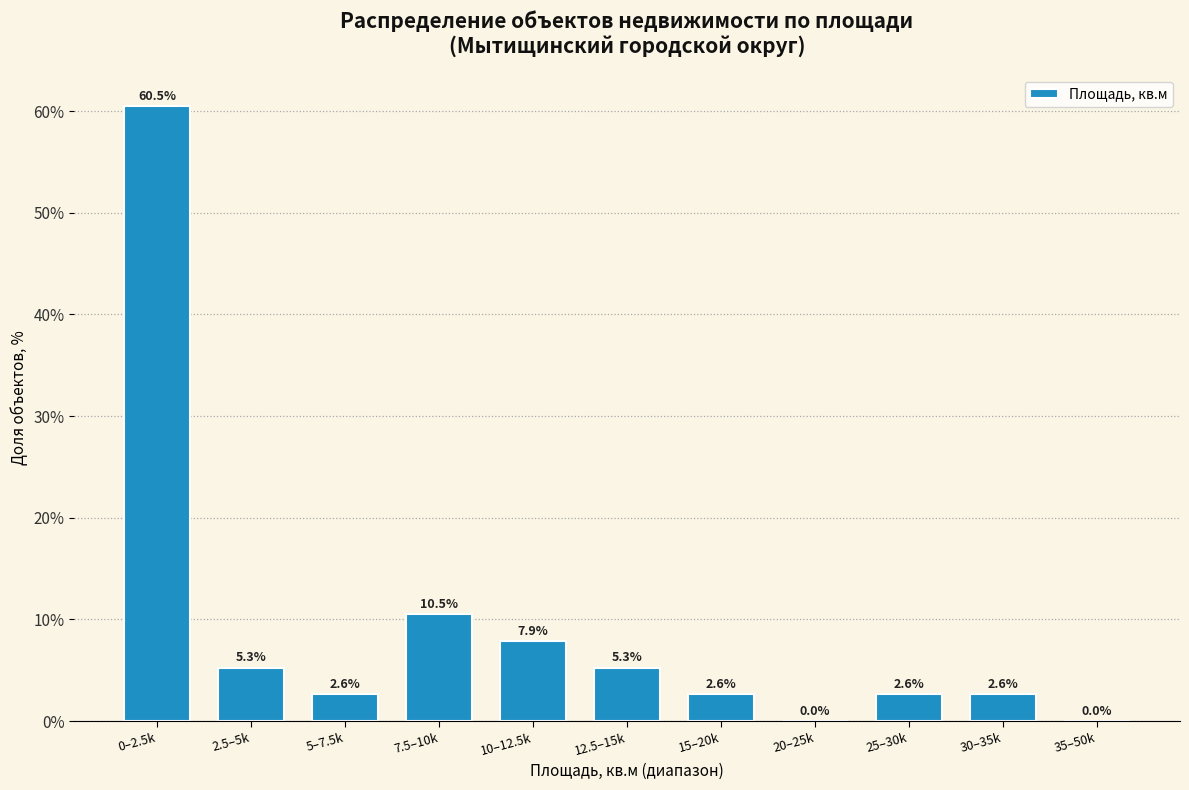

Reading left to right, extract all data points from this chart.

0–2.5k=60.5	2.5–5k=5.3	5–7.5k=2.6	7.5–10k=10.5	10–12.5k=7.9	12.5–15k=5.3	15–20k=2.6	20–25k=0.0	25–30k=2.6	30–35k=2.6	35–50k=0.0